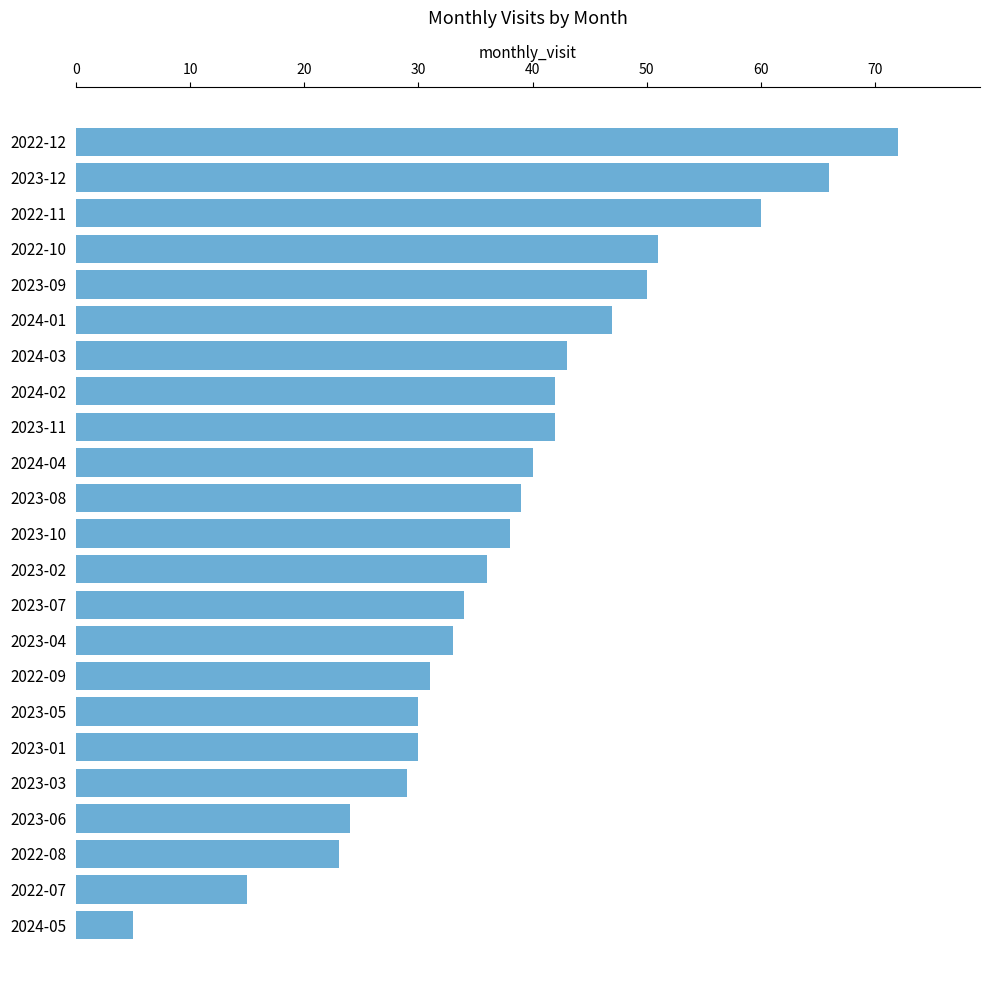

What is the minimum value shown in the chart?

5